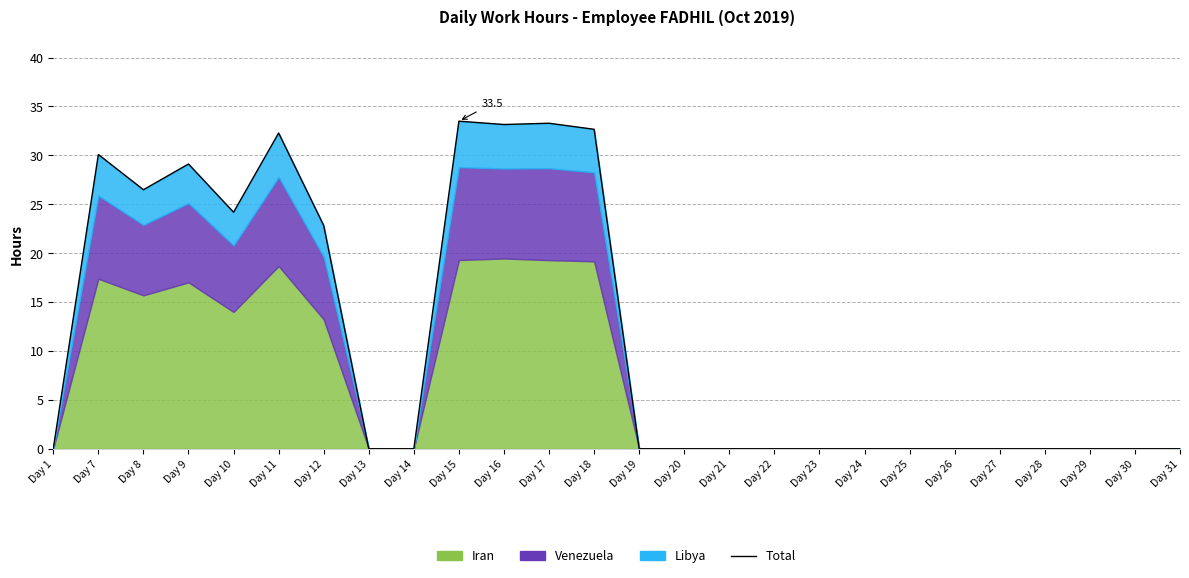

Reading left to right, extract all data points from this chart.

Day 1=0.0	Day 7=30.1	Day 8=26.5	Day 9=29.1	Day 10=24.2	Day 11=32.3	Day 12=22.8	Day 13=0.0	Day 14=0.0	Day 15=33.5	Day 16=33.1	Day 17=33.3	Day 18=32.7	Day 19=0.0	Day 20=0.0	Day 21=0.0	Day 22=0.0	Day 23=0.0	Day 24=0.0	Day 25=0.0	Day 26=0.0	Day 27=0.0	Day 28=0.0	Day 29=0.0	Day 30=0.0	Day 31=0.0